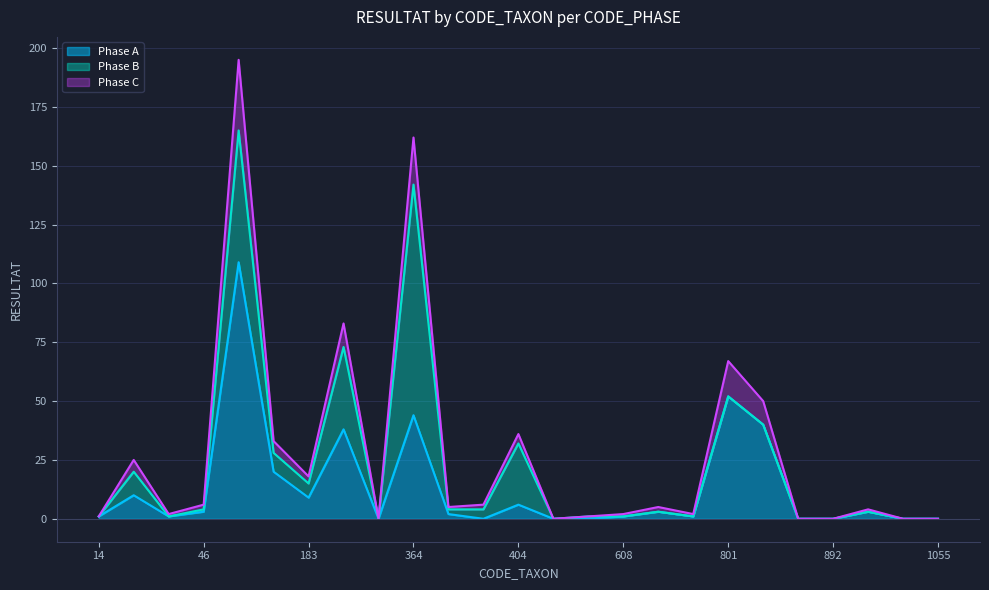

At which label does Phase C reach its peak?

69